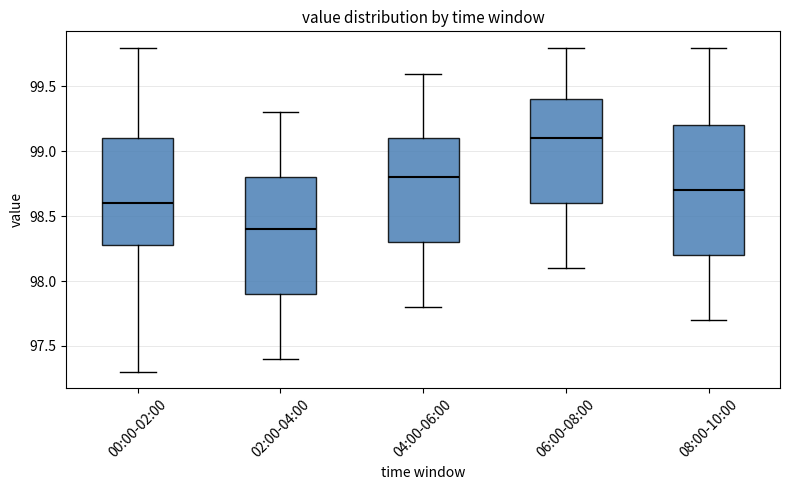

Which box is the tallest, from its lower edge to its upper edge?

08:00-10:00